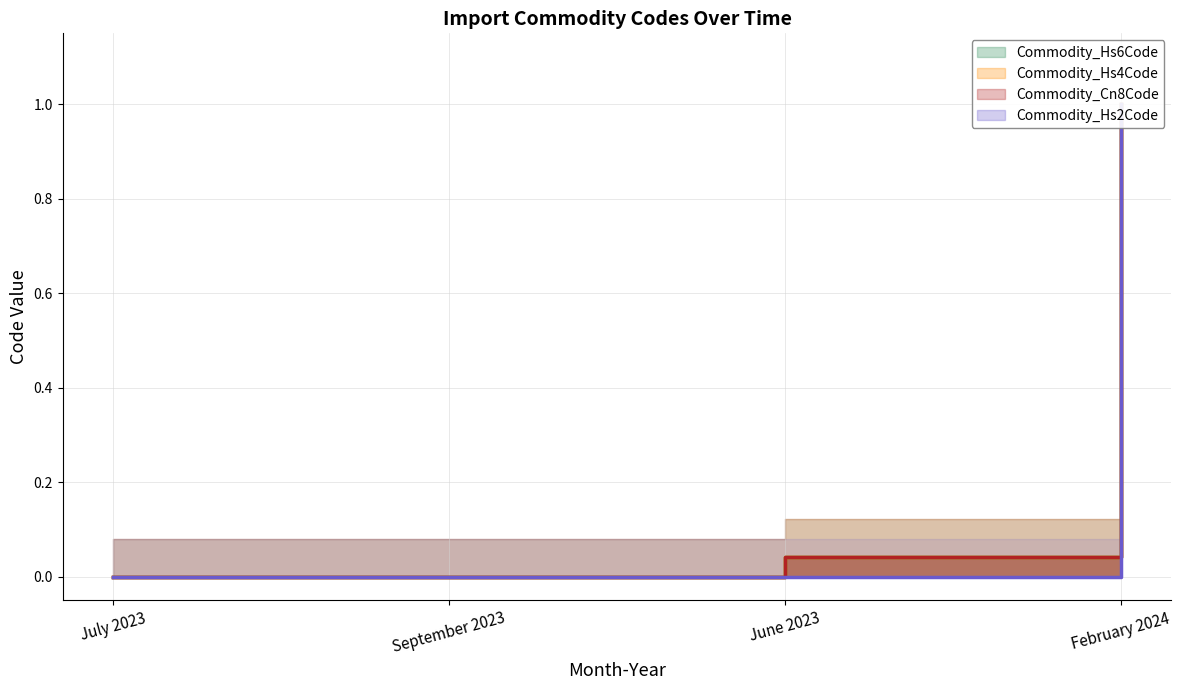

Count the number of data series in this chart.

4